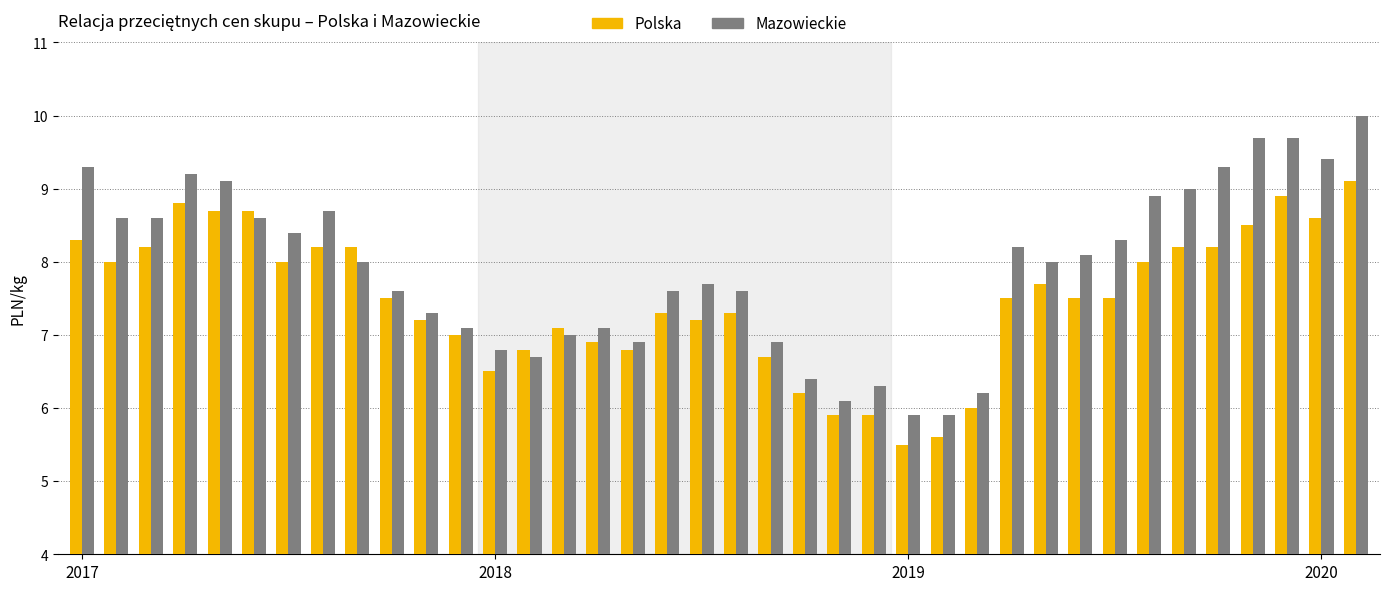

What is the difference between the maximum and minimum values in the Mazowieckie series?

4.1